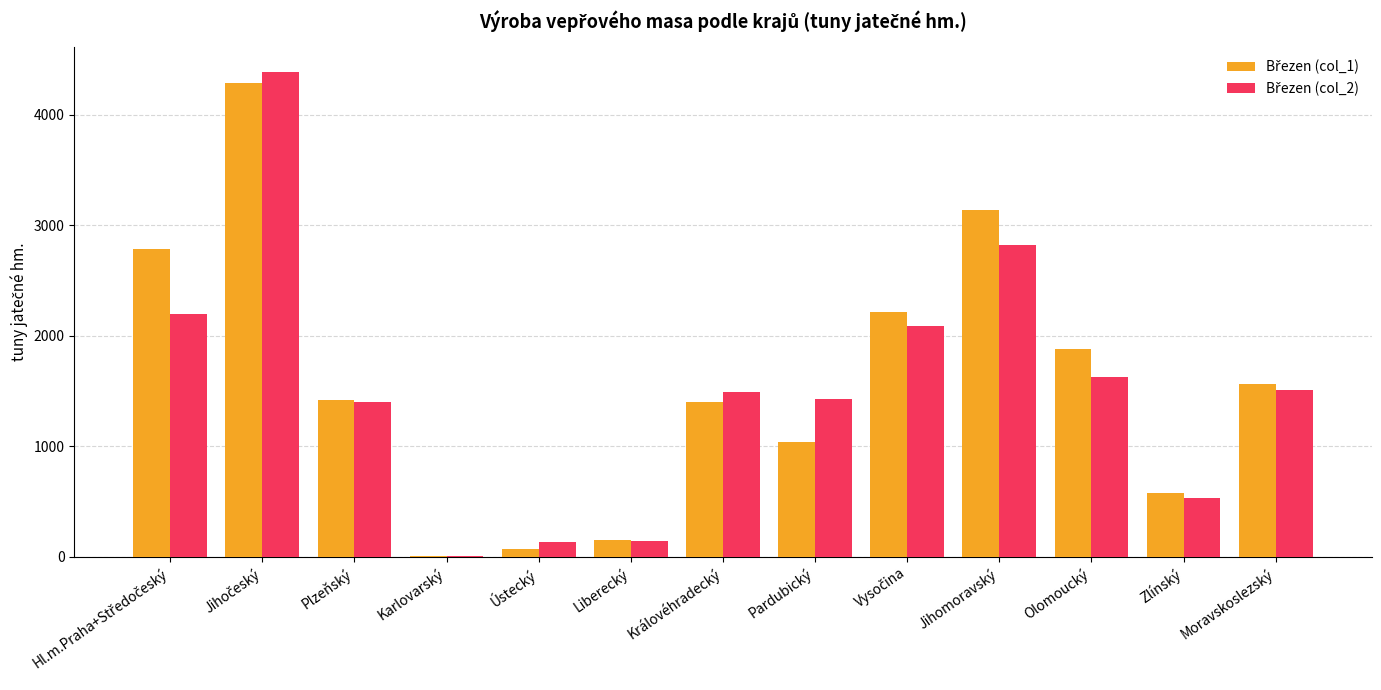

What is the difference between the second highest and minimum values in the Březen (col_1) series?

3129